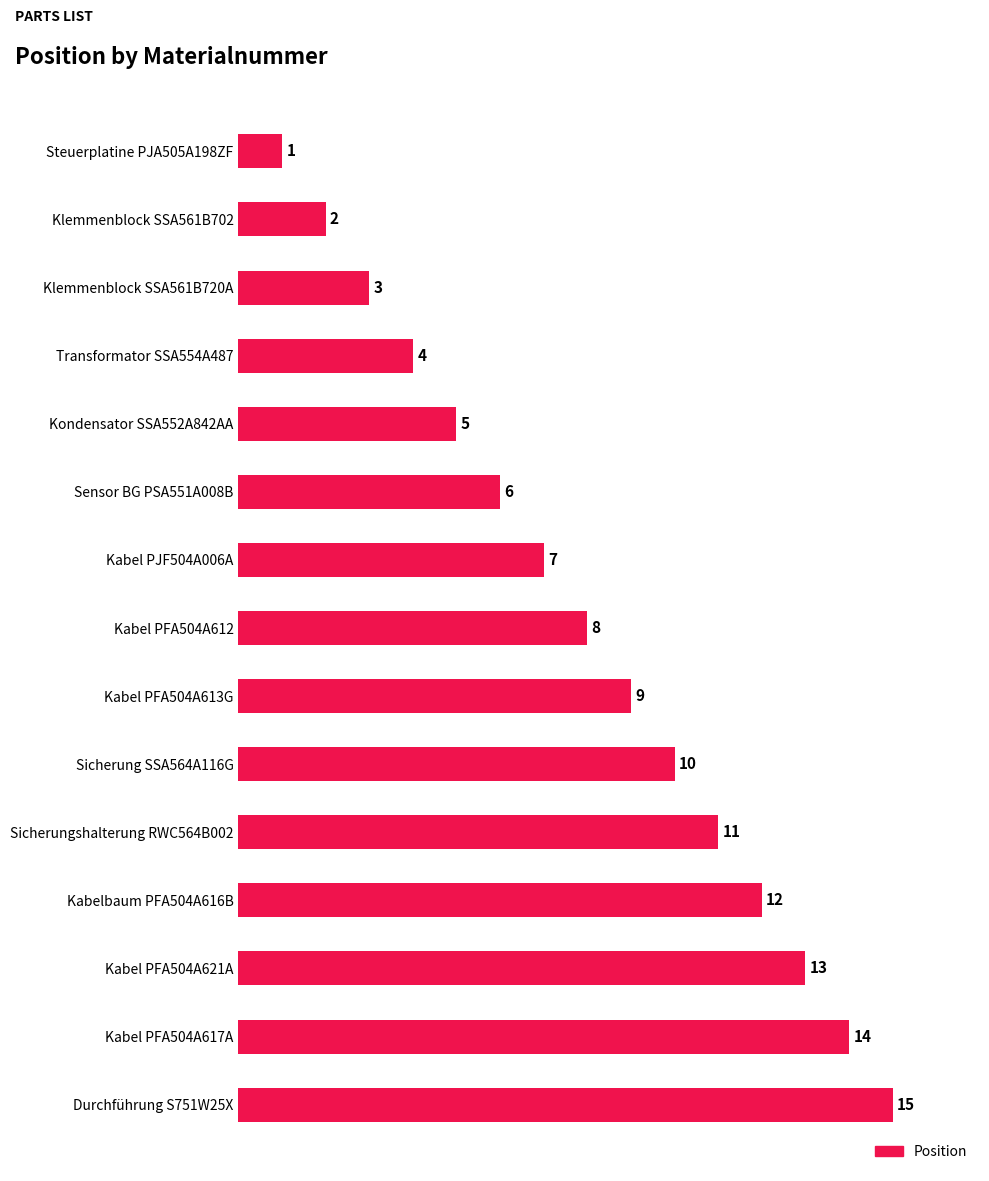

List the labels in order of value, smallest first.

Steuerplatine PJA505A198ZF, Klemmenblock SSA561B702, Klemmenblock SSA561B720A, Transformator SSA554A487, Kondensator SSA552A842AA, Sensor BG PSA551A008B, Kabel PJF504A006A, Kabel PFA504A612, Kabel PFA504A613G, Sicherung SSA564A116G, Sicherungshalterung RWC564B002, Kabelbaum PFA504A616B, Kabel PFA504A621A, Kabel PFA504A617A, Durchführung S751W25X